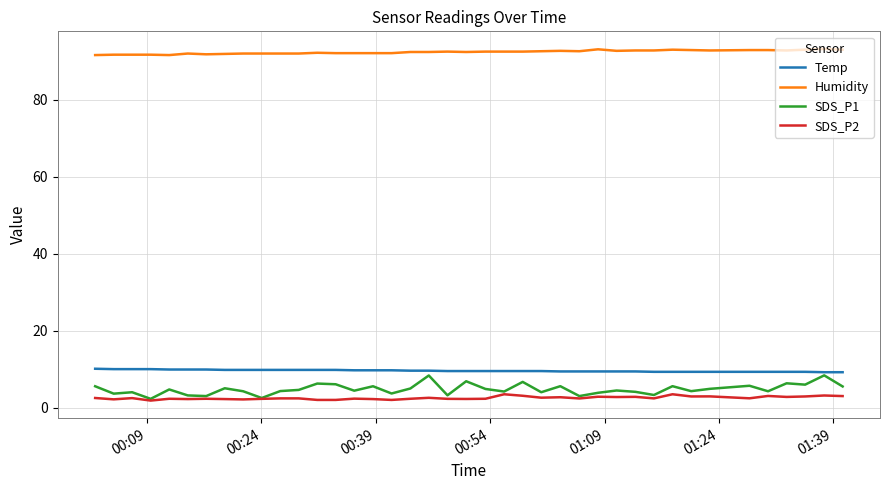

What is the lowest value of the SDS_P1 series?

2.3